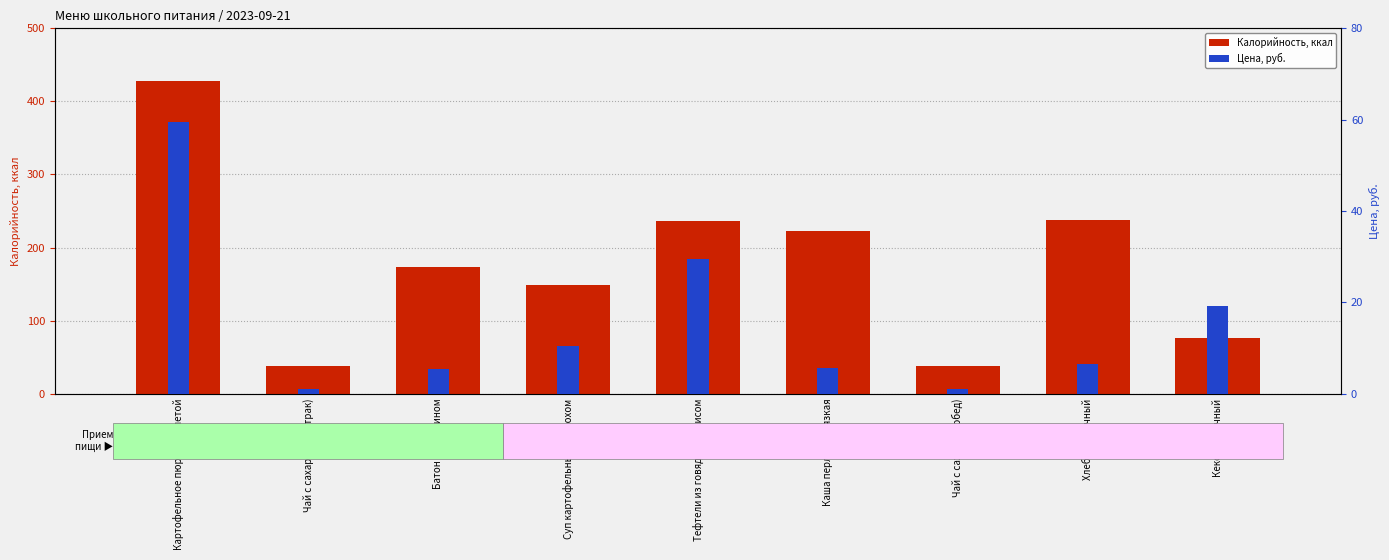

Reading left to right, extract all data points from this chart.

Калорийность: 428.0	38.0	173.0	149.0	236.0	222.0	38.0	238.0	76.0
Цена: 59.5	1.1	5.4	10.3	29.6	5.6	1.1	6.4	19.2